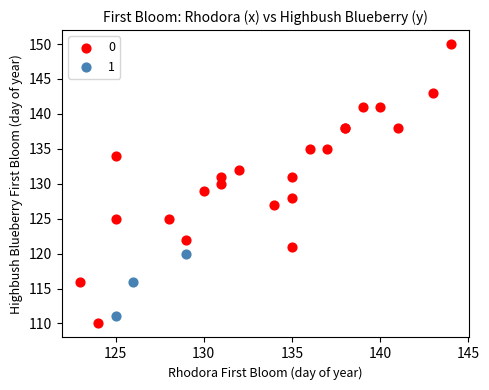

Which series reaches the minimum Y coordinate?

0